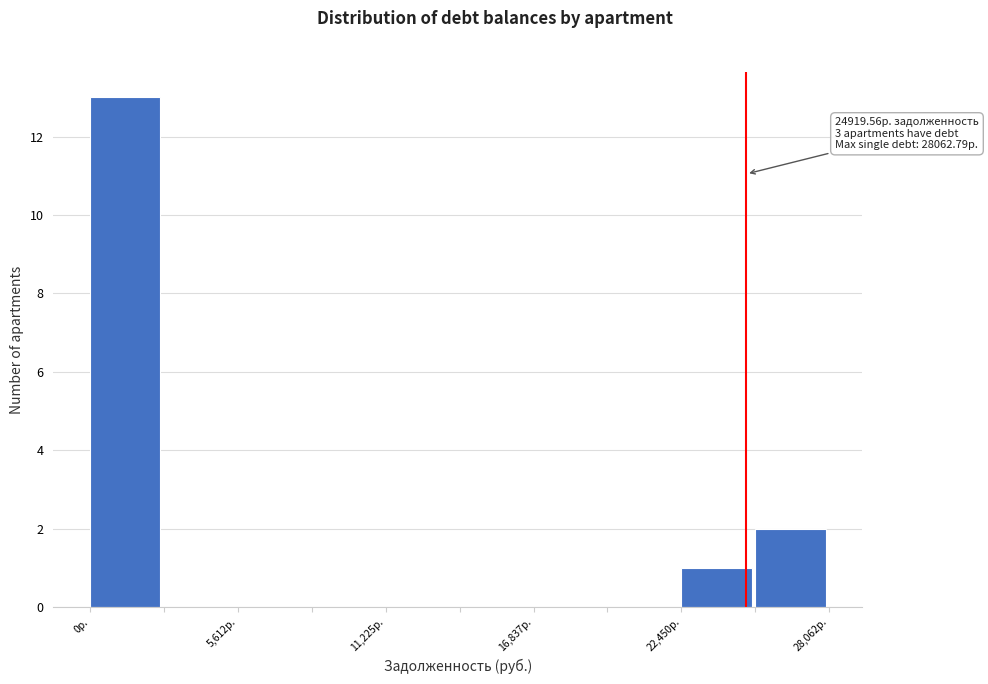

Read against the x-axis, roughly where is the centre of the tallest bar?

1000